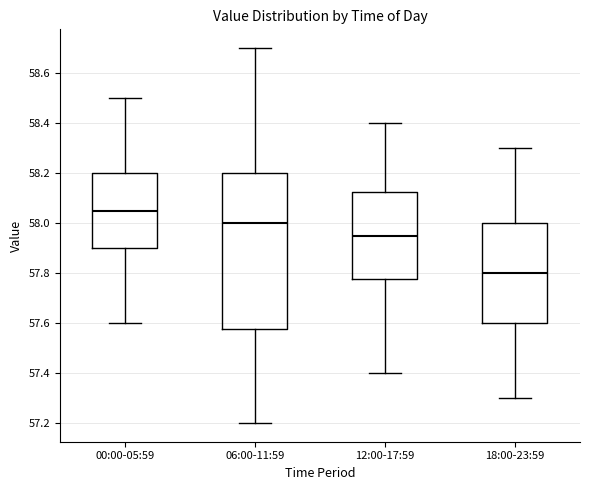

Reading left to right, transcribe this box plot: for each box, give where its median line is, the range the box spans, and where its two whiskers end, as read against the y-axis. The values are not printed on the chart, so give them approximately, as read against the axis.

00:00-05:59: median 58.06, box 57.90 to 58.20, whiskers 57.60 to 58.50
06:00-11:59: median 58.00, box 57.58 to 58.20, whiskers 57.20 to 58.70
12:00-17:59: median 57.96, box 57.78 to 58.12, whiskers 57.40 to 58.40
18:00-23:59: median 57.80, box 57.60 to 58.00, whiskers 57.30 to 58.30